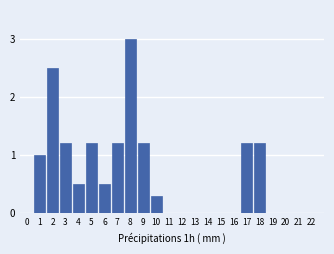

Reading left to right, transcribe all the data shown in this chart.

0=0.0	1=1.0	2=2.5	3=1.2	4=0.5	5=1.2	6=0.5	7=1.2	8=3.0	9=1.2	10=0.3	11=0.0	12=0.0	13=0.0	14=0.0	15=0.0	16=0.0	17=1.2	18=1.2	19=0.0	20=0.0	21=0.0	22=0.0